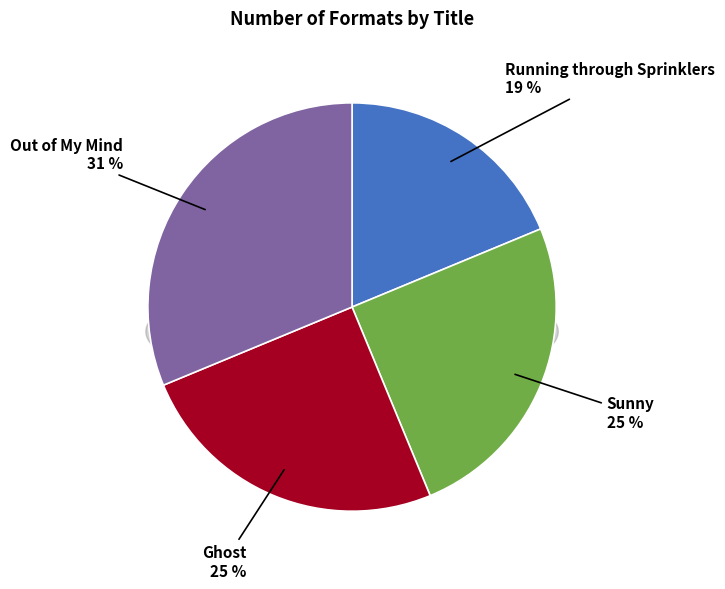

Count the number of slices in the pie.

4